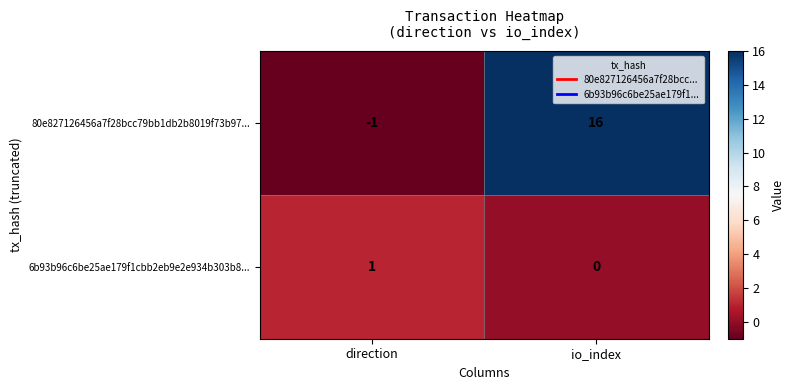

At direction, list the series in order from largest to smallest.

6b93b96c6be25ae179f1cbb2eb9e2e934b303b8..., 80e827126456a7f28bcc79bb1db2b8019f73b97...